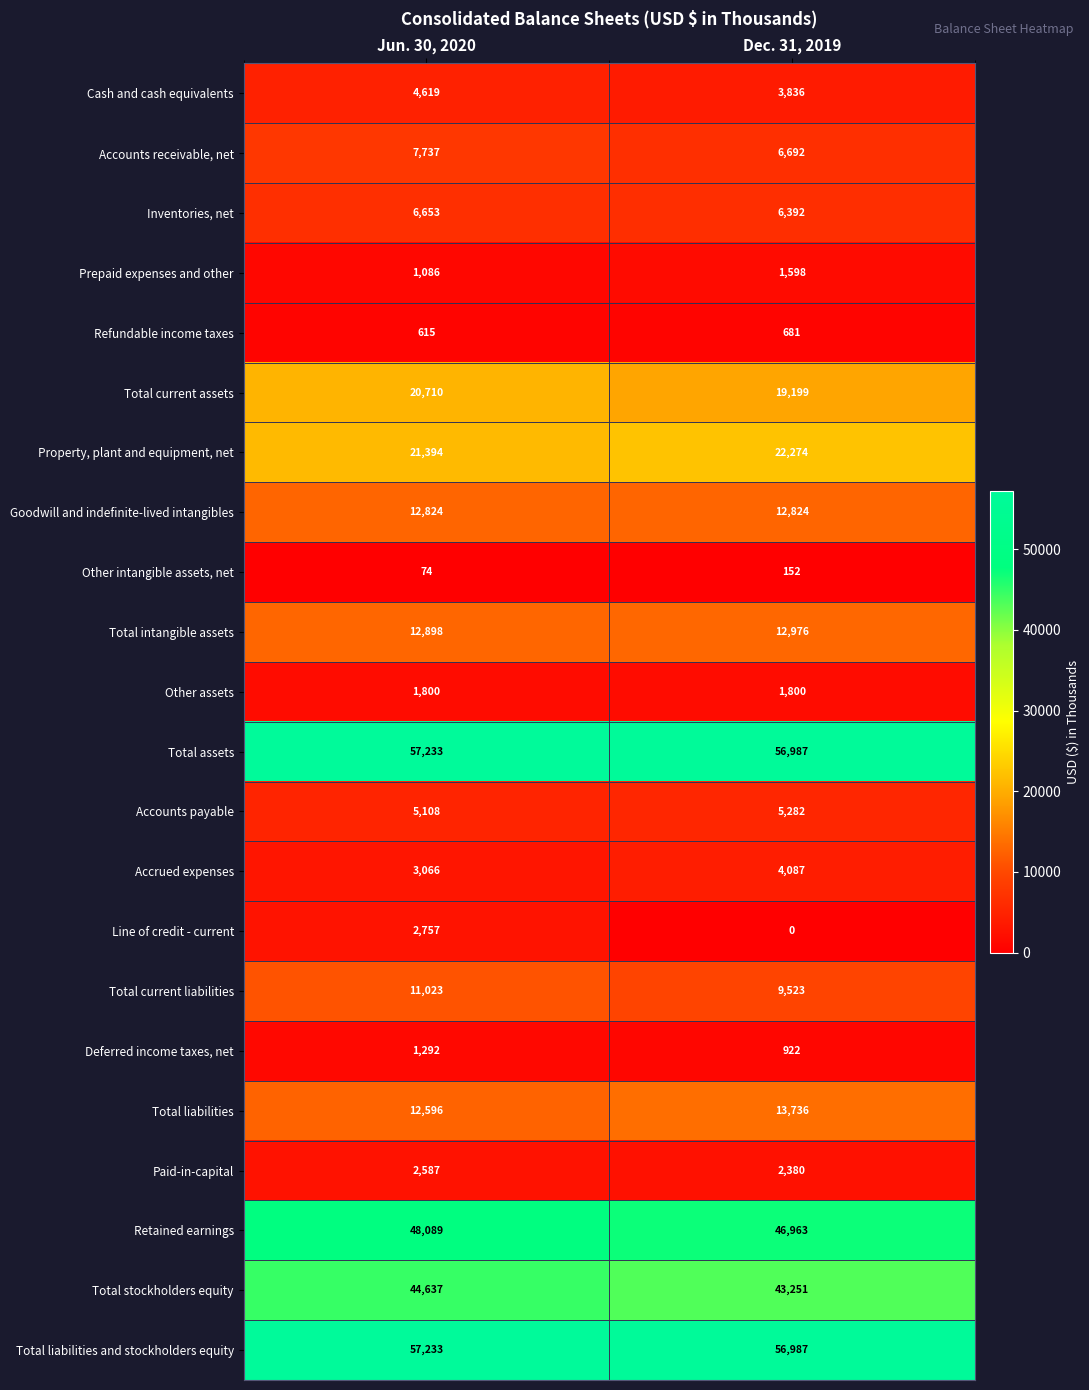

What value does the Total current liabilities series have at Dec. 31, 2019?

9523